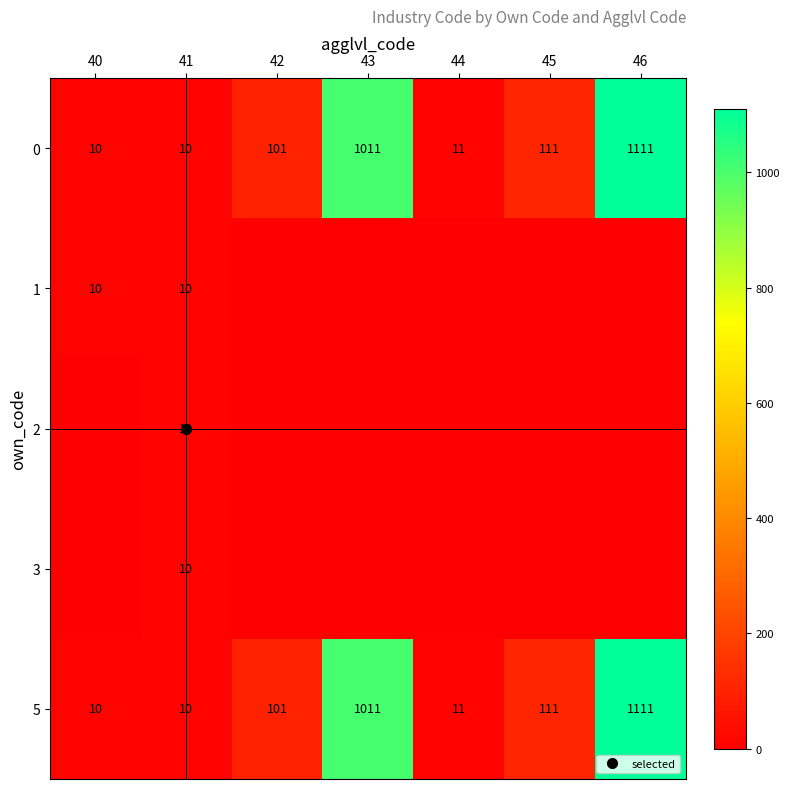

Which category has the lowest value in the 1 series?

42